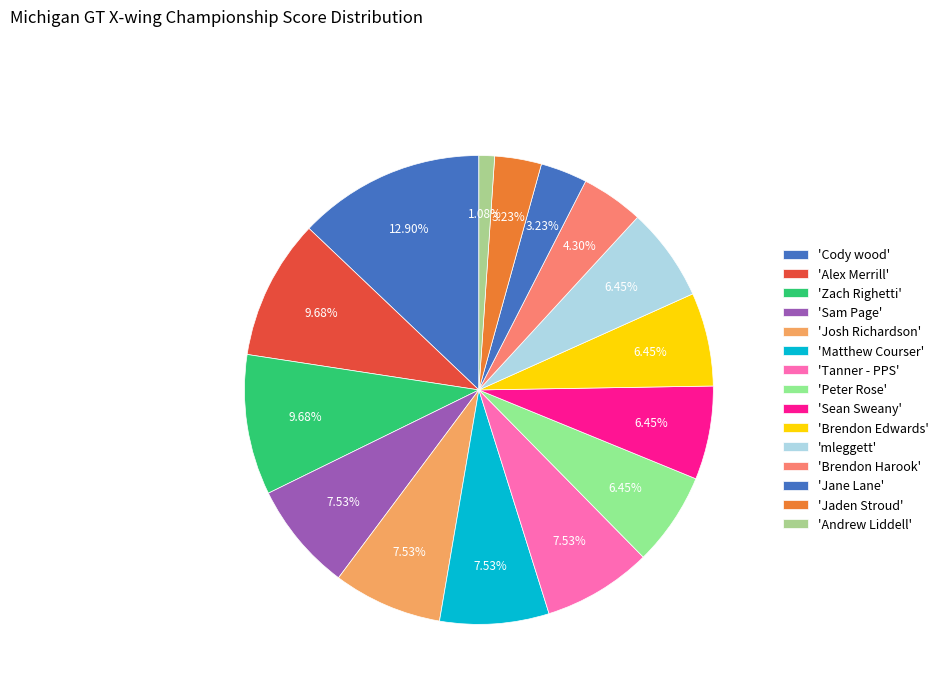

How many slices are in this pie chart?

15